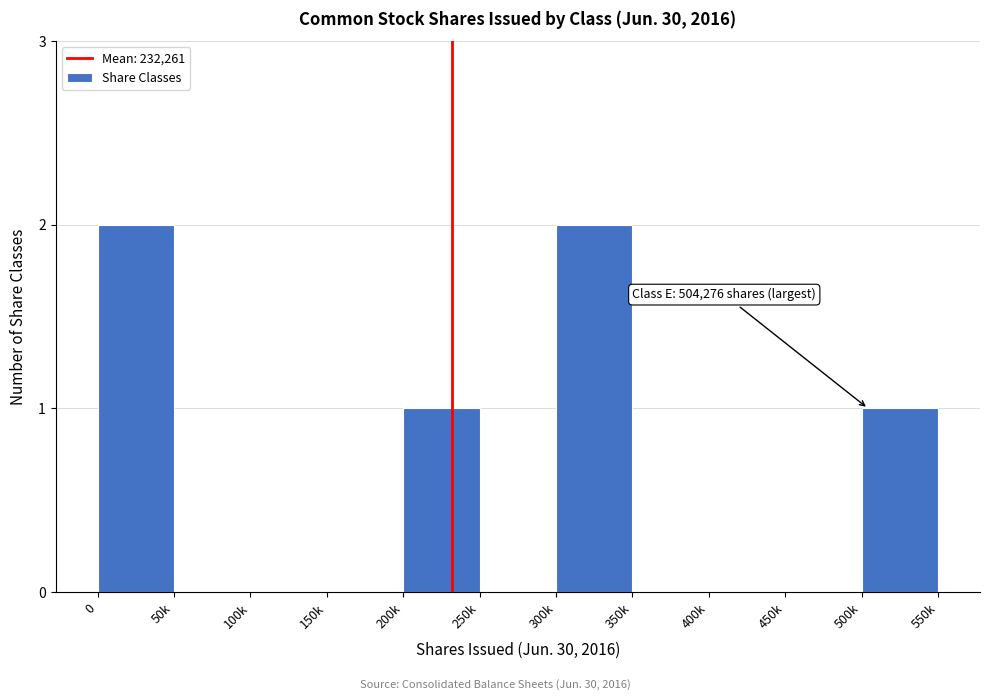

Reading right to left, transcribe all the data shown in this chart.

500k=1	450k=0	400k=0	350k=0	300k=2	250k=0	200k=1	150k=0	100k=0	50k=0	0=2